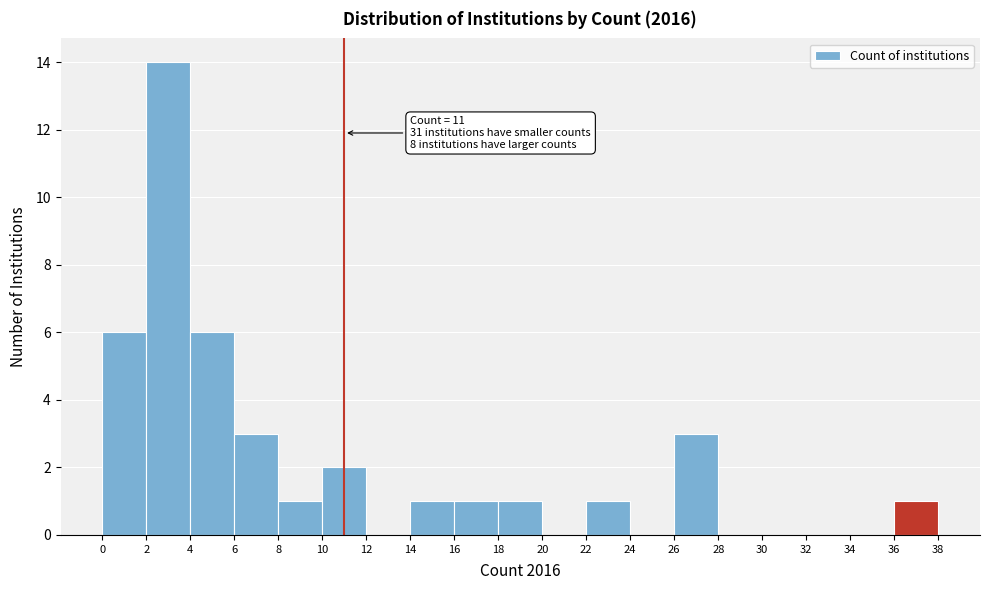

Over which range of the x-axis is the bar tallest?

2 to 4